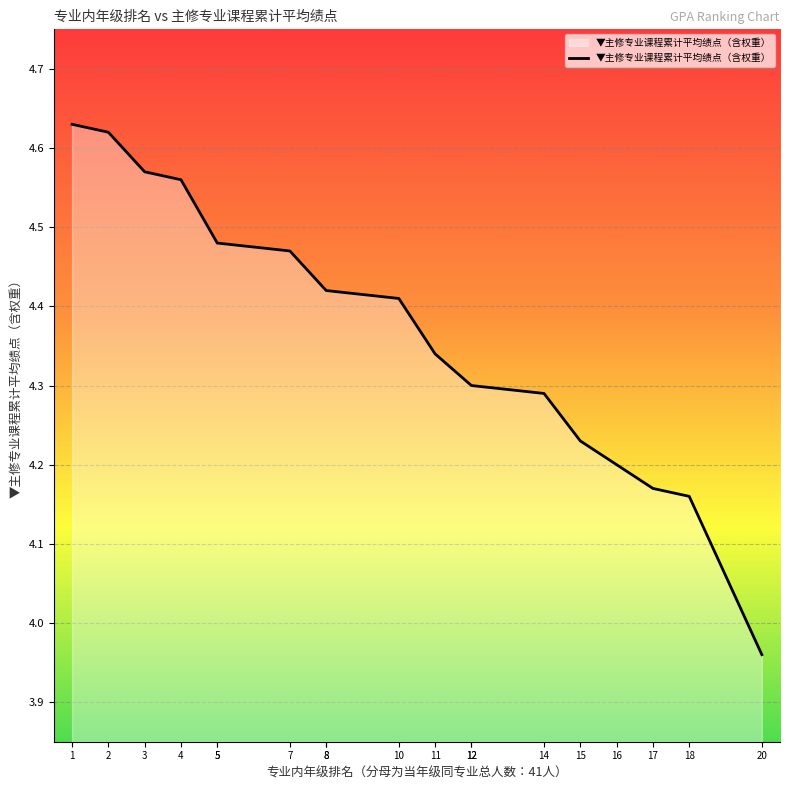

What is the greatest value displayed?

4.6